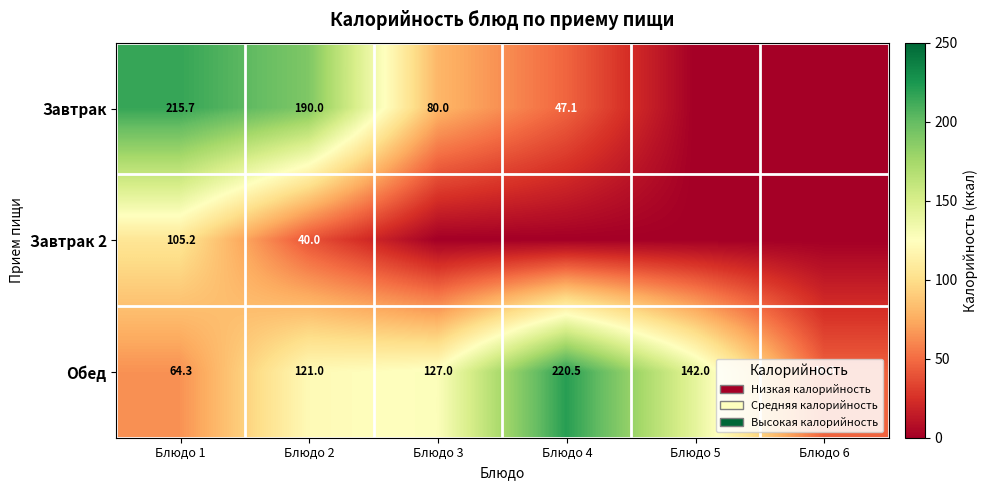

Which series changed the most between Блюдо 1 and Блюдо 2?

Завтрак 2